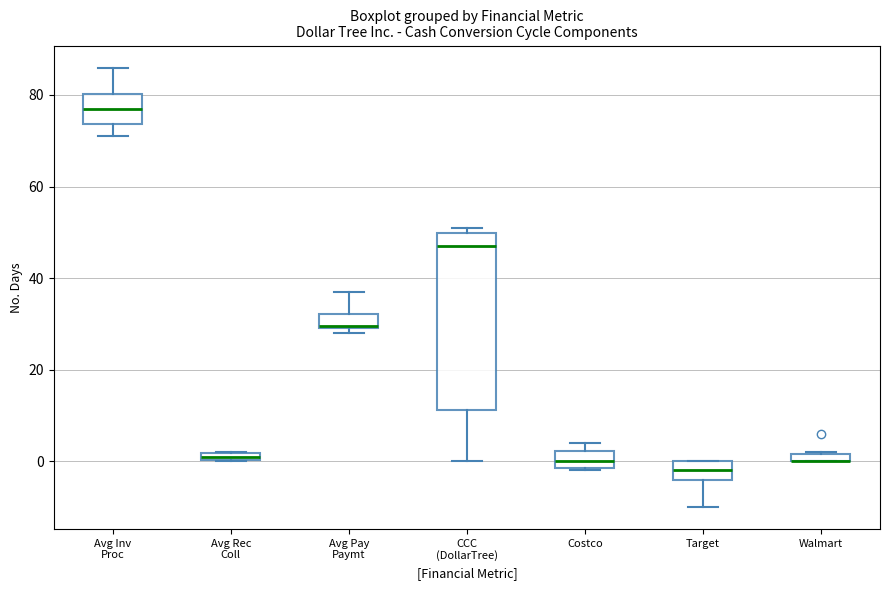

Where does the lower whisker of the box for CCC (DollarTree) end on the y-axis? The values are not printed on the chart, so give them approximately, as read against the axis.

0